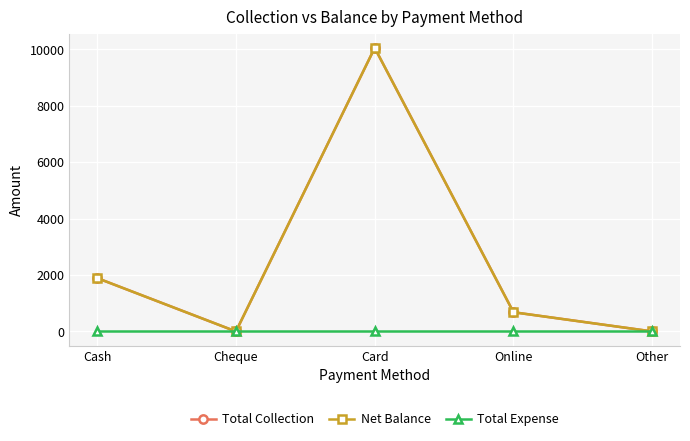

Is this an area chart (filled region under the line)?

No